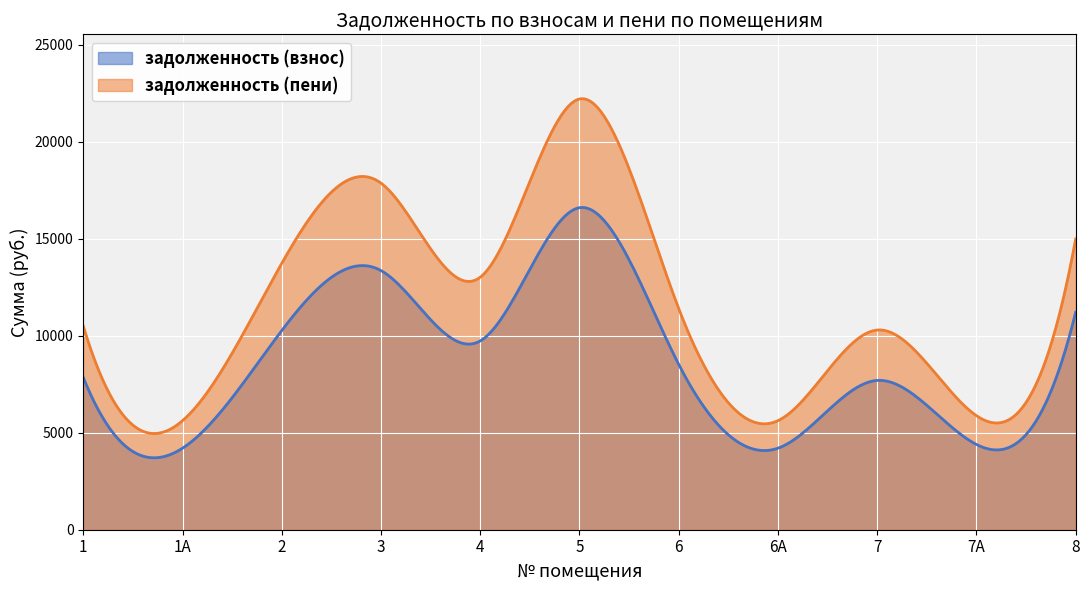

Which series has the largest range (max minus min)?

задолженность (пени)